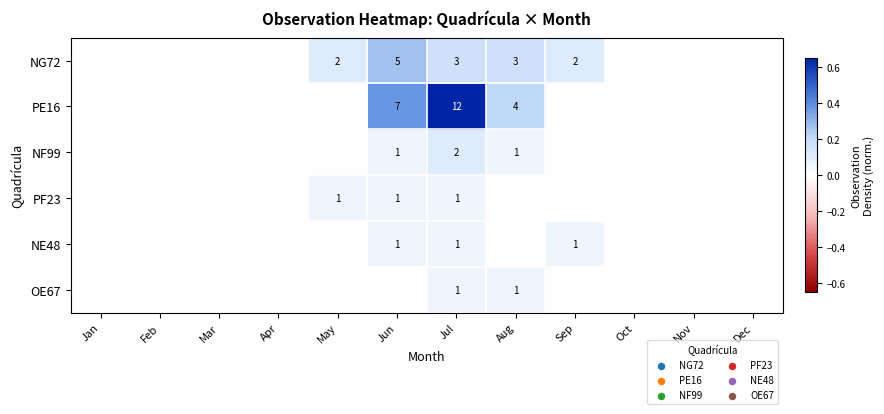

True or false: OE67 has a value of 0 at Aug.

False